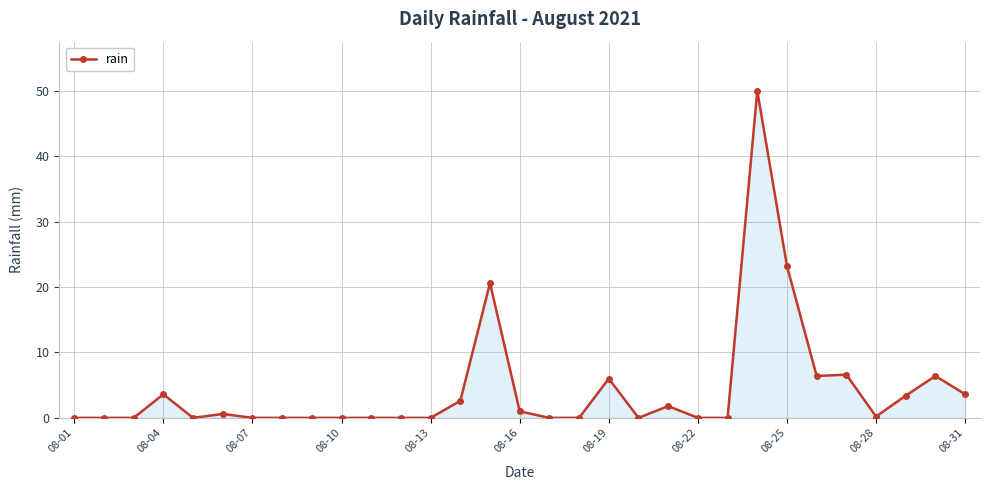

What is the greatest value displayed?

50.0